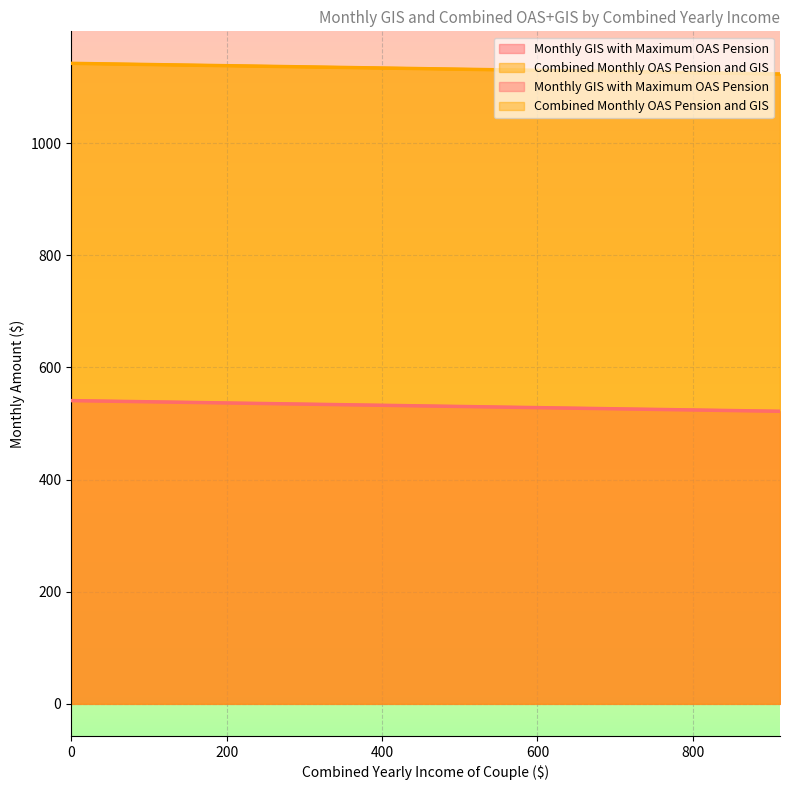

What is the approximate value of Combined Monthly OAS Pension and GIS at 672?

1128.2